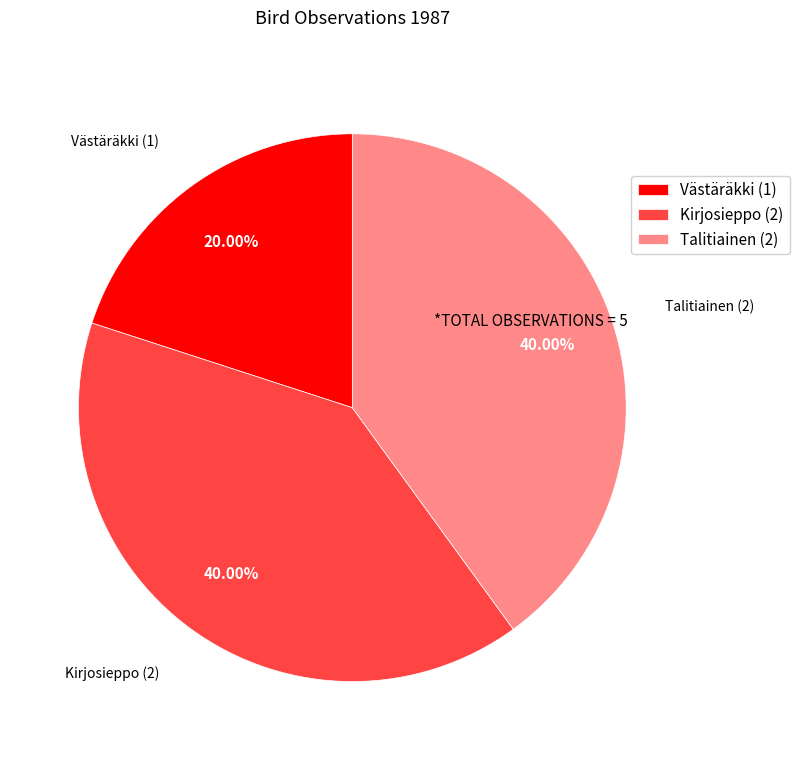

What percentage is the Talitiainen slice, to the nearest percent?

40%